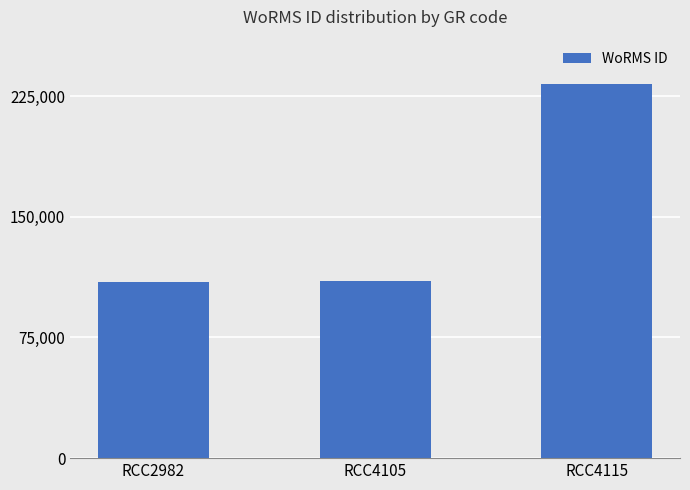

What is the sum of all values?

452174